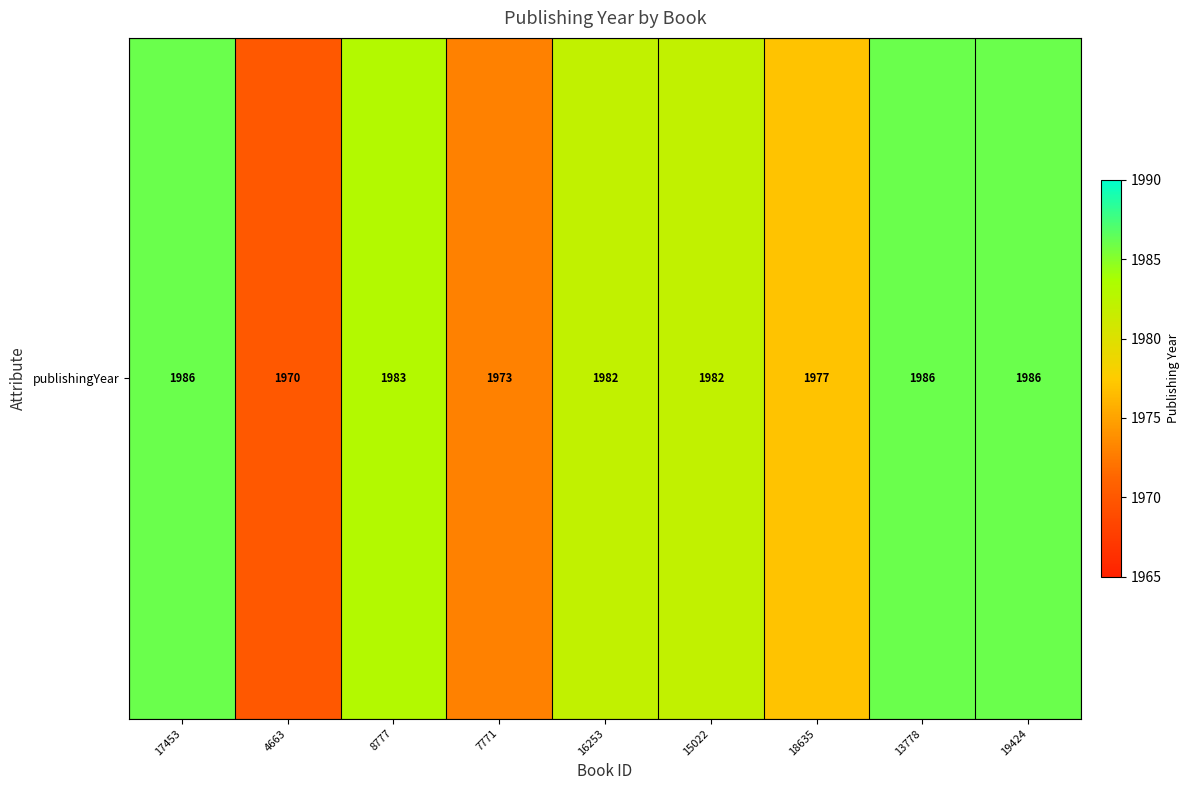

Reading left to right, transcribe all the data shown in this chart.

17453=1986	4663=1970	8777=1983	7771=1973	16253=1982	15022=1982	18635=1977	13778=1986	19424=1986